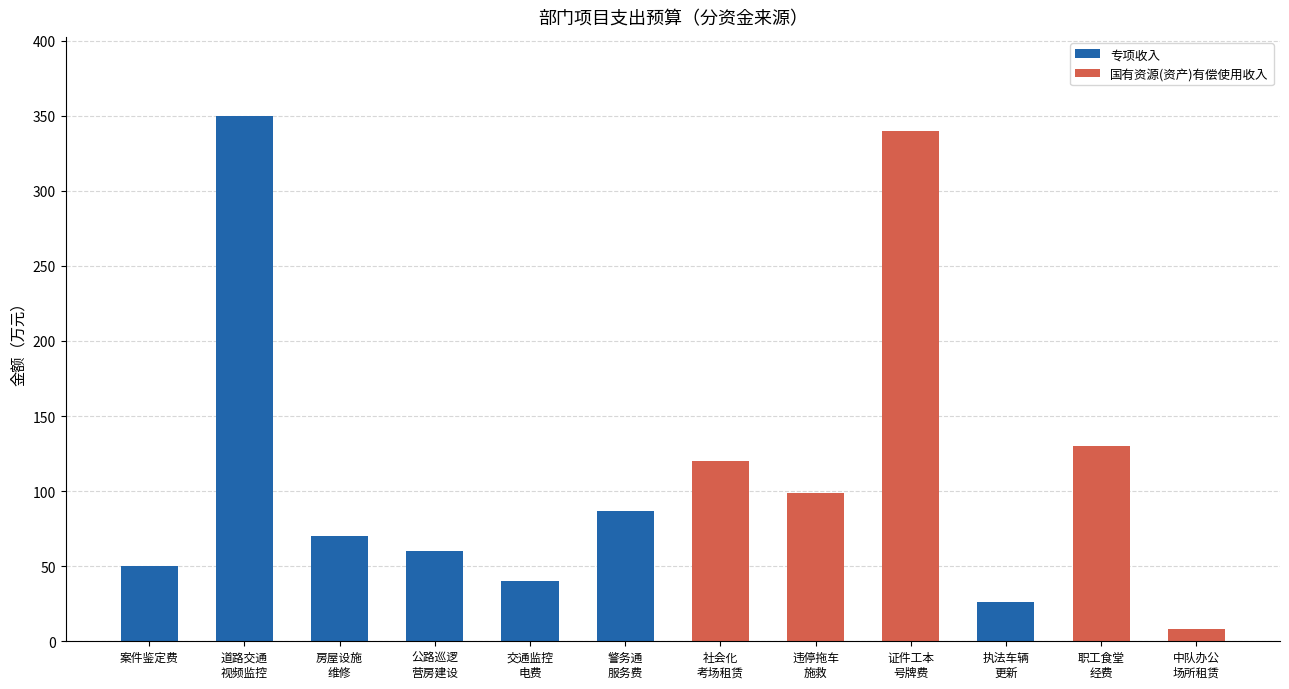

Count the number of data series in this chart.

2